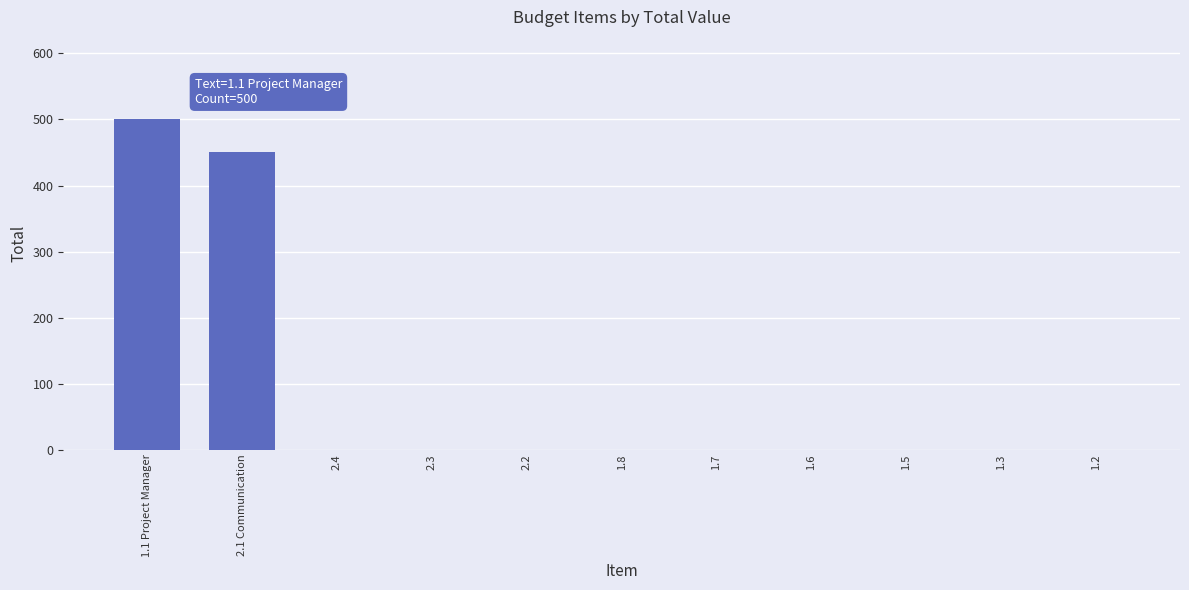

Are the bars horizontal?

No